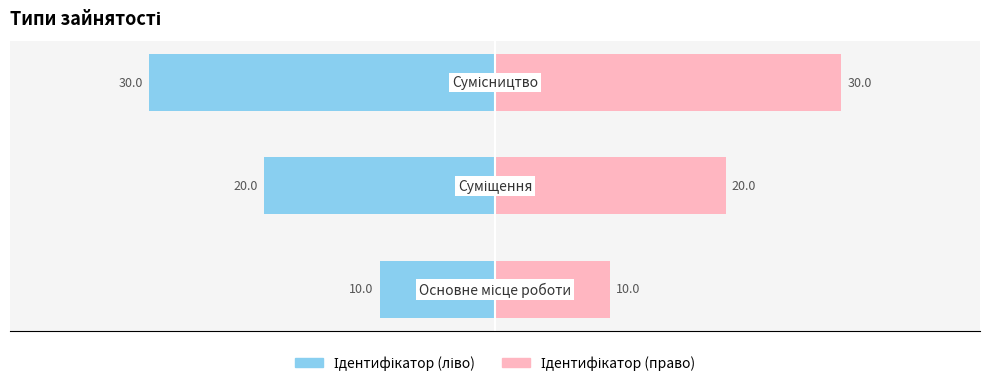

True or false: Ідентифікатор (право) has a value of 3 at −50.

False